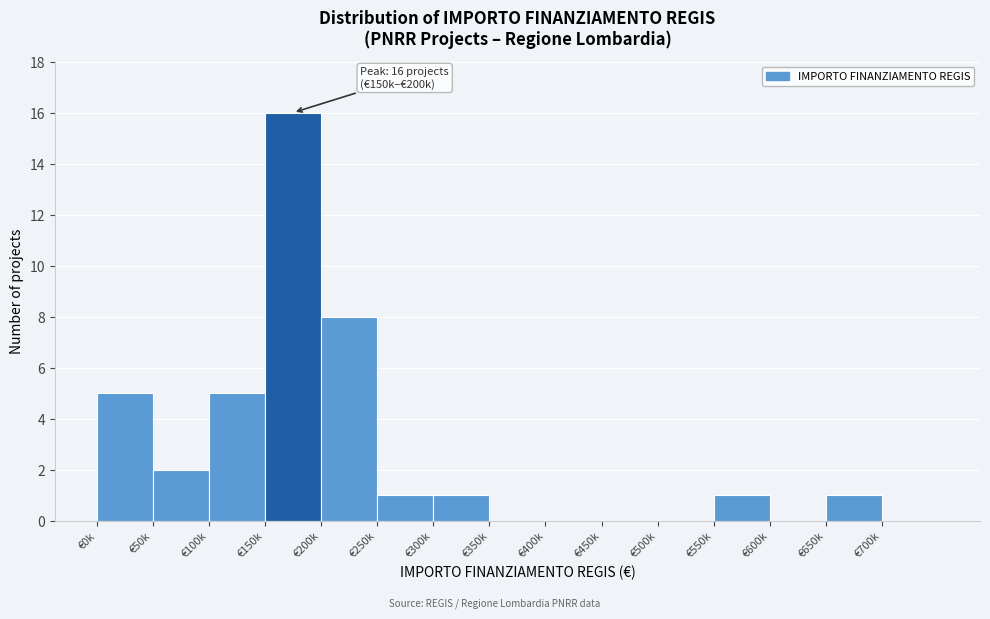

Reading left to right, extract all data points from this chart.

€0k=5	€50k=2	€100k=5	€150k=16	€200k=8	€250k=1	€300k=1	€350k=0	€400k=0	€450k=0	€500k=0	€550k=1	€600k=0	€650k=1	€700k=0